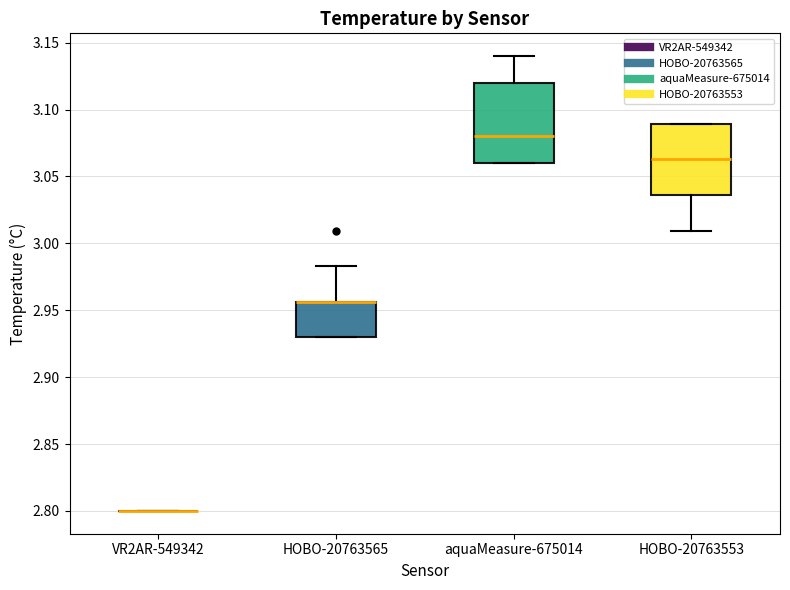

Reading left to right, transcribe this box plot: for each box, give where its median line is, the range the box spans, and where its two whiskers end, as read against the y-axis. The values are not printed on the chart, so give them approximately, as read against the axis.

VR2AR-549342: box collapsed to a line at 2.800, whiskers 2.800 to 2.800
HOBO-20763565: median 2.955 (drawn on the box's upper edge), box 2.930 to 2.955, whiskers 2.930 to 2.985
aquaMeasure-675014: median 3.080, box 3.060 to 3.120, whiskers 3.060 to 3.140
HOBO-20763553: median 3.065, box 3.035 to 3.090, whiskers 3.010 to 3.090